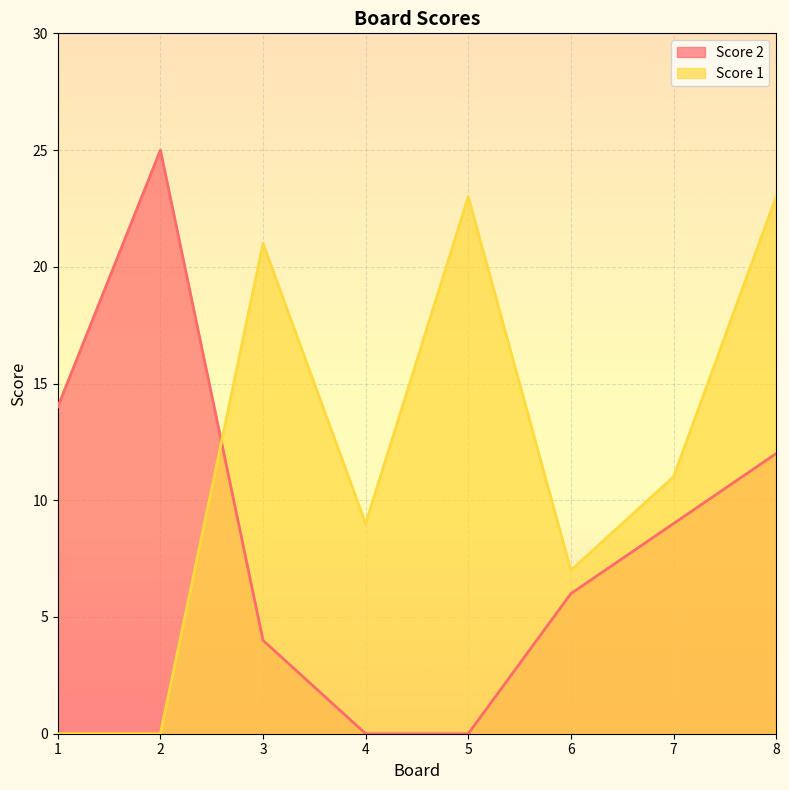

Between 3 and 8, which series saw the biggest shift?

Score 2